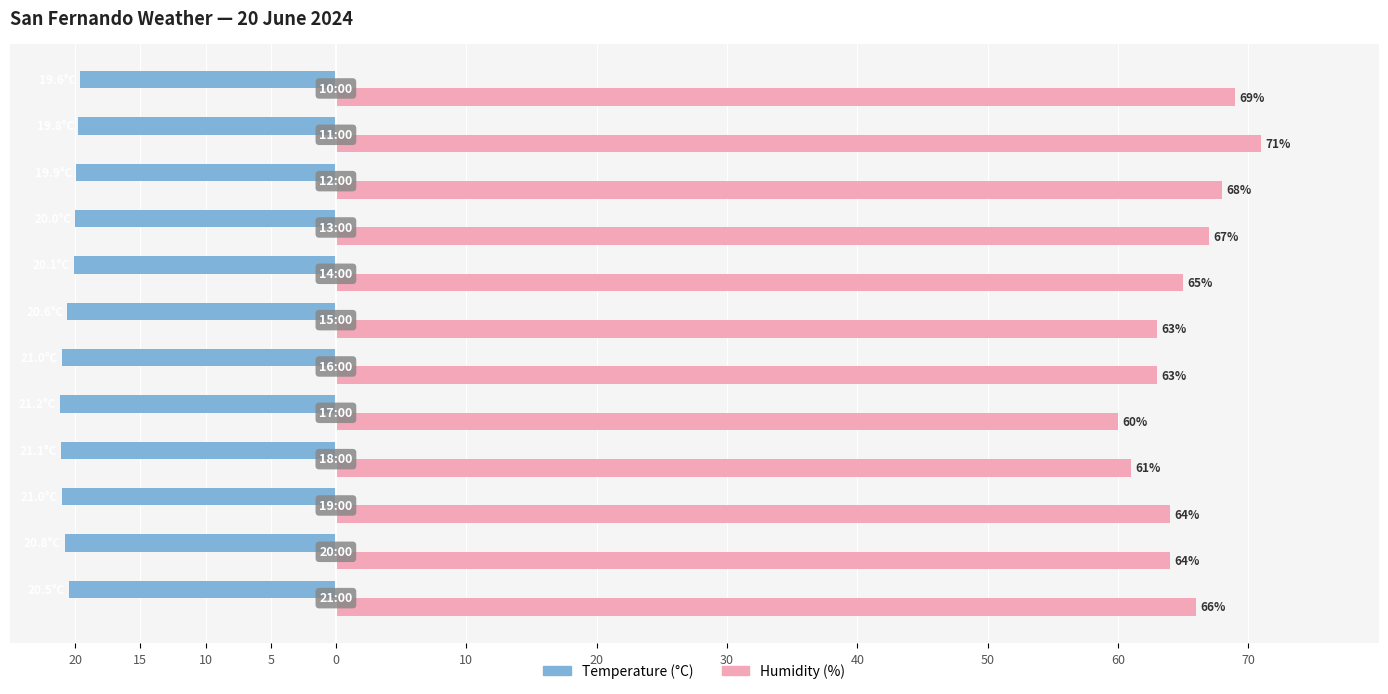

Reading right to left, transcribe all the data shown in this chart.

Temperature (°C): 70=-19.6	60=-19.8	50=-19.9	40=-20.0	30=-20.1	20=-20.6	10=-21.0	0=-21.2	5=-21.1	10=-21.0	15=-20.8	20=-20.5
Humidity (%): 70=69.0	60=71.0	50=68.0	40=67.0	30=65.0	20=63.0	10=63.0	0=60.0	5=61.0	10=64.0	15=64.0	20=66.0